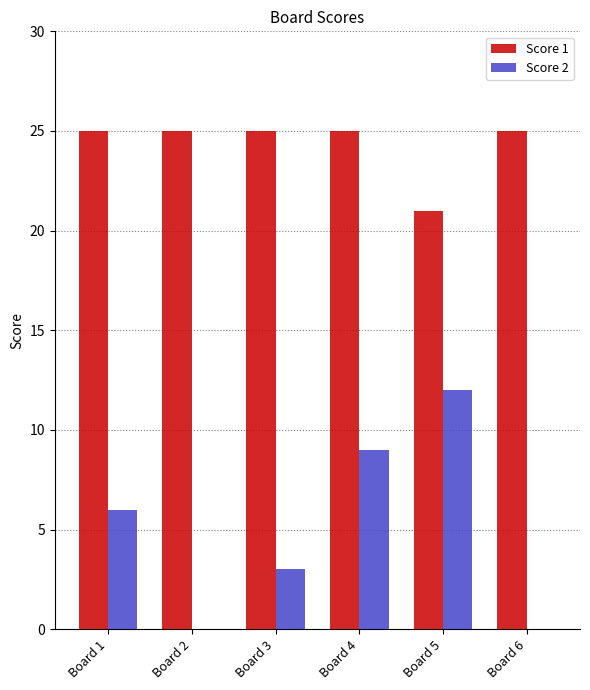

How many distinct data groups are displayed?

2